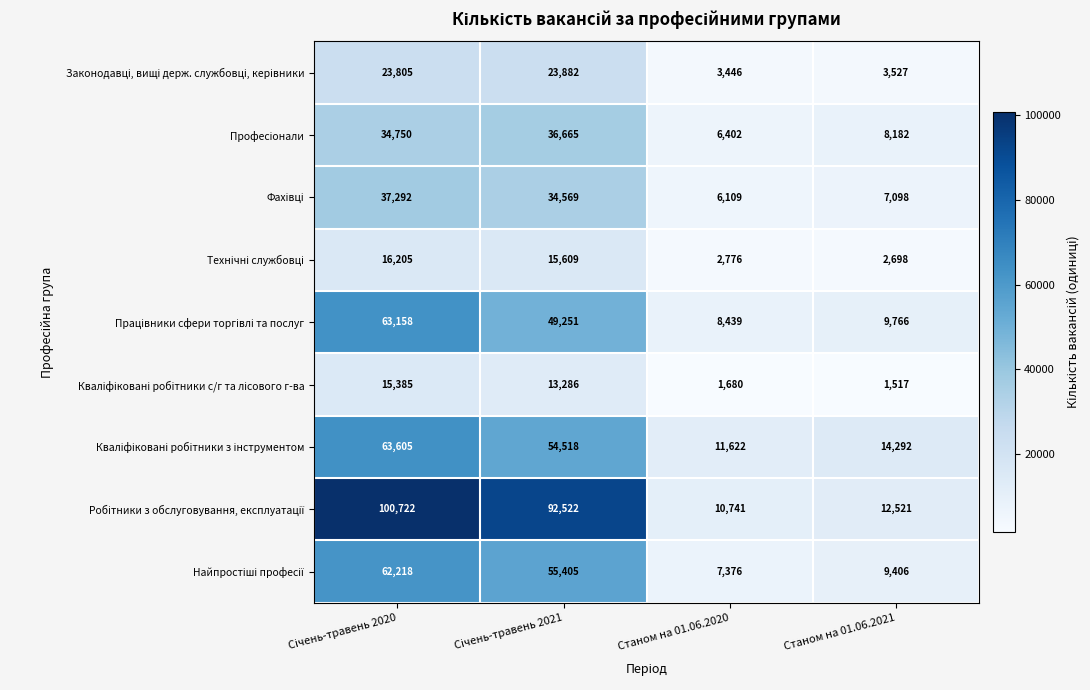

How many categories are shown in the chart?

4